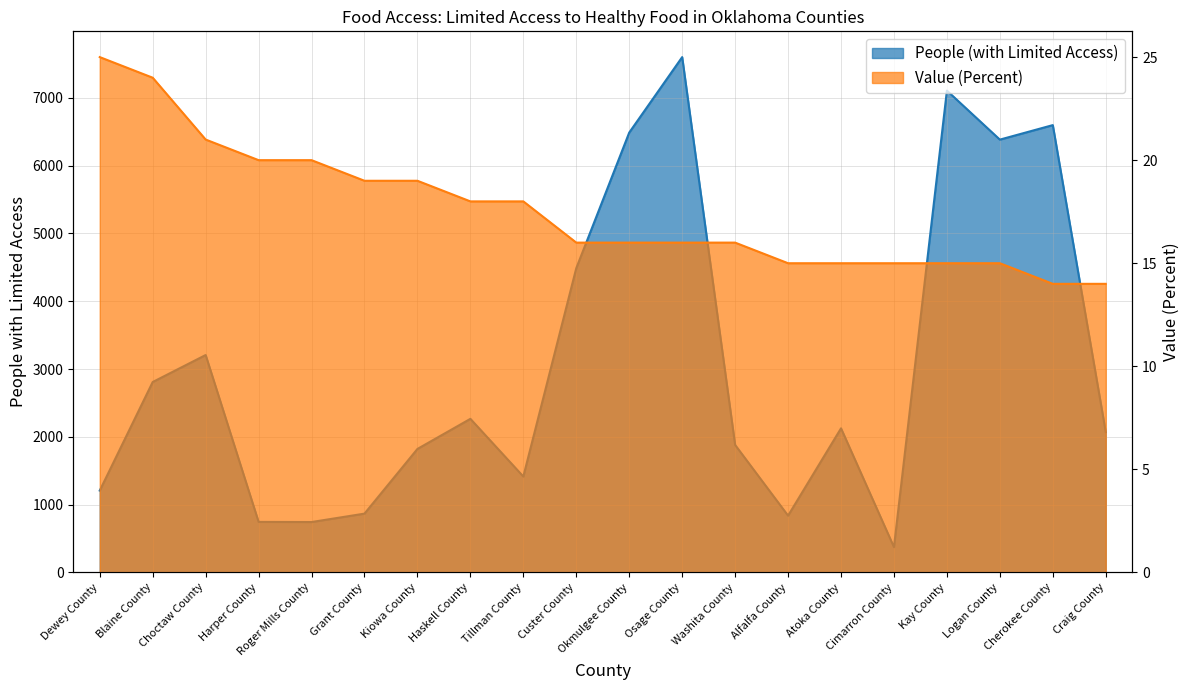

True or false: People (with Limited Access) and Value (Percent) cross at least once.

False